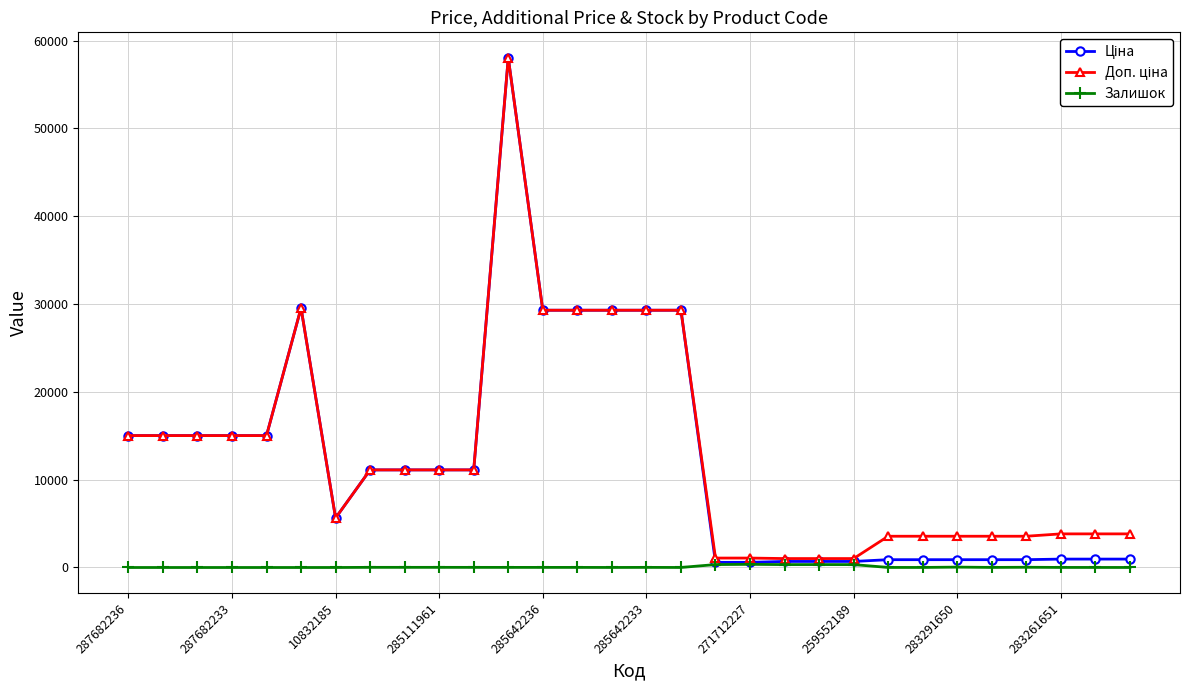

What is the greatest value displayed?

58037.0